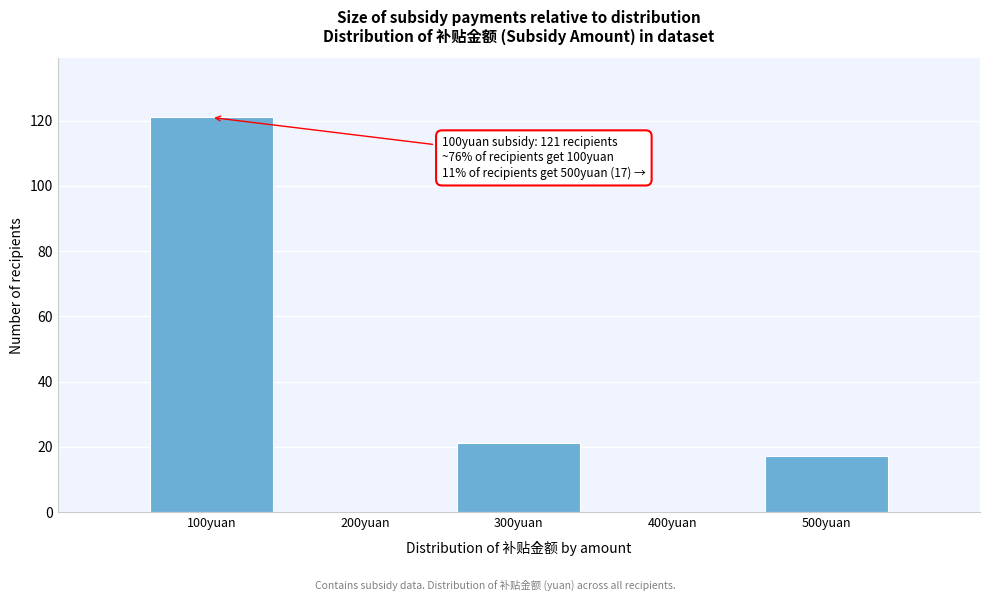

Reading left to right, list all the values displayed in this chart.

100yuan=121	200yuan=0	300yuan=21	400yuan=0	500yuan=17